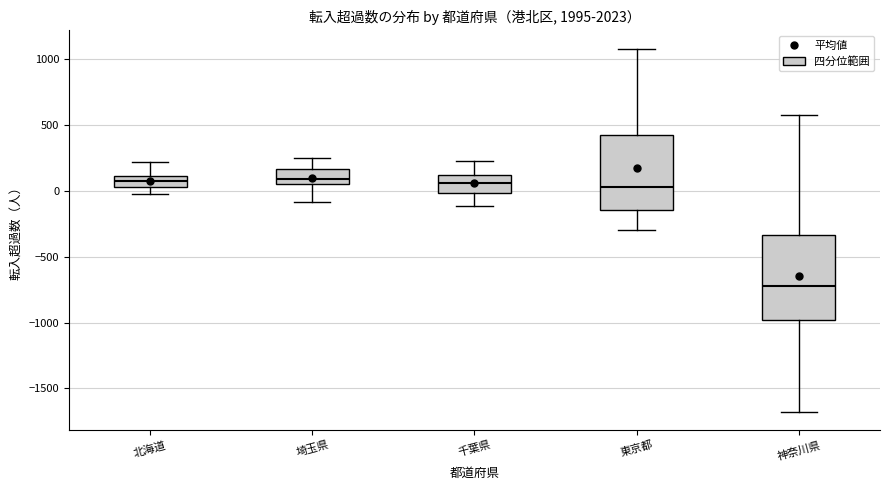

Reading left to right, read every box against the y-axis: the position of its median line, the range the box covers, and the ends of its whiskers. The values are not printed on the chart, so give them approximately, as read against the axis.

北海道: median 100 (inside the box), box 50 to 100, whiskers -50 to 200
埼玉県: median 100, box 50 to 150, whiskers -100 to 250
千葉県: median 50, box 0 to 100, whiskers -100 to 200
東京都: median 50, box -150 to 400, whiskers -300 to 1100
神奈川県: median -700, box -1000 to -350, whiskers -1700 to 550